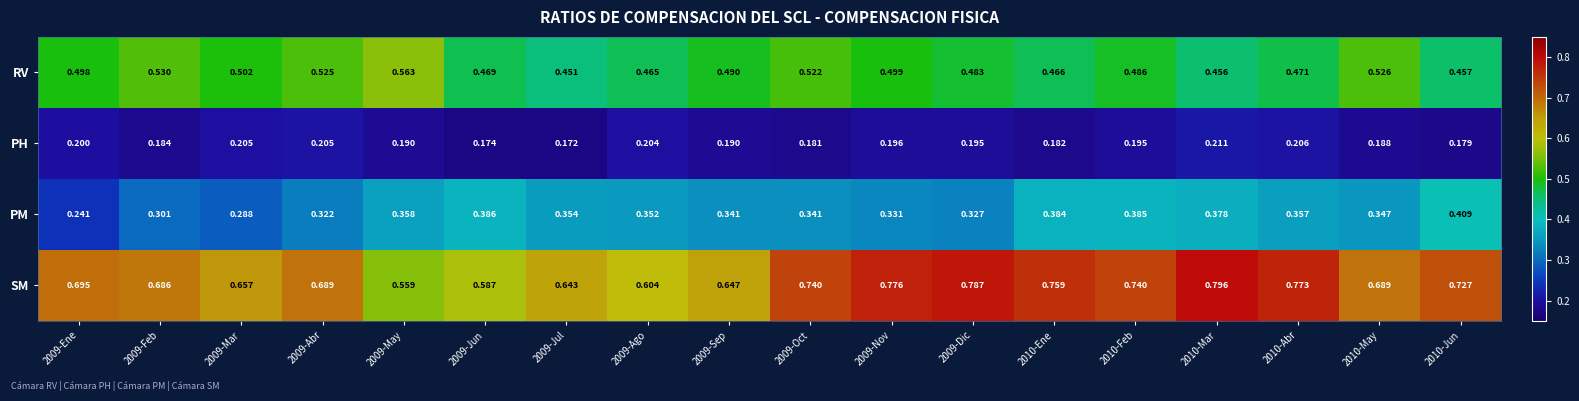

Which series has the largest range (max minus min)?

SM